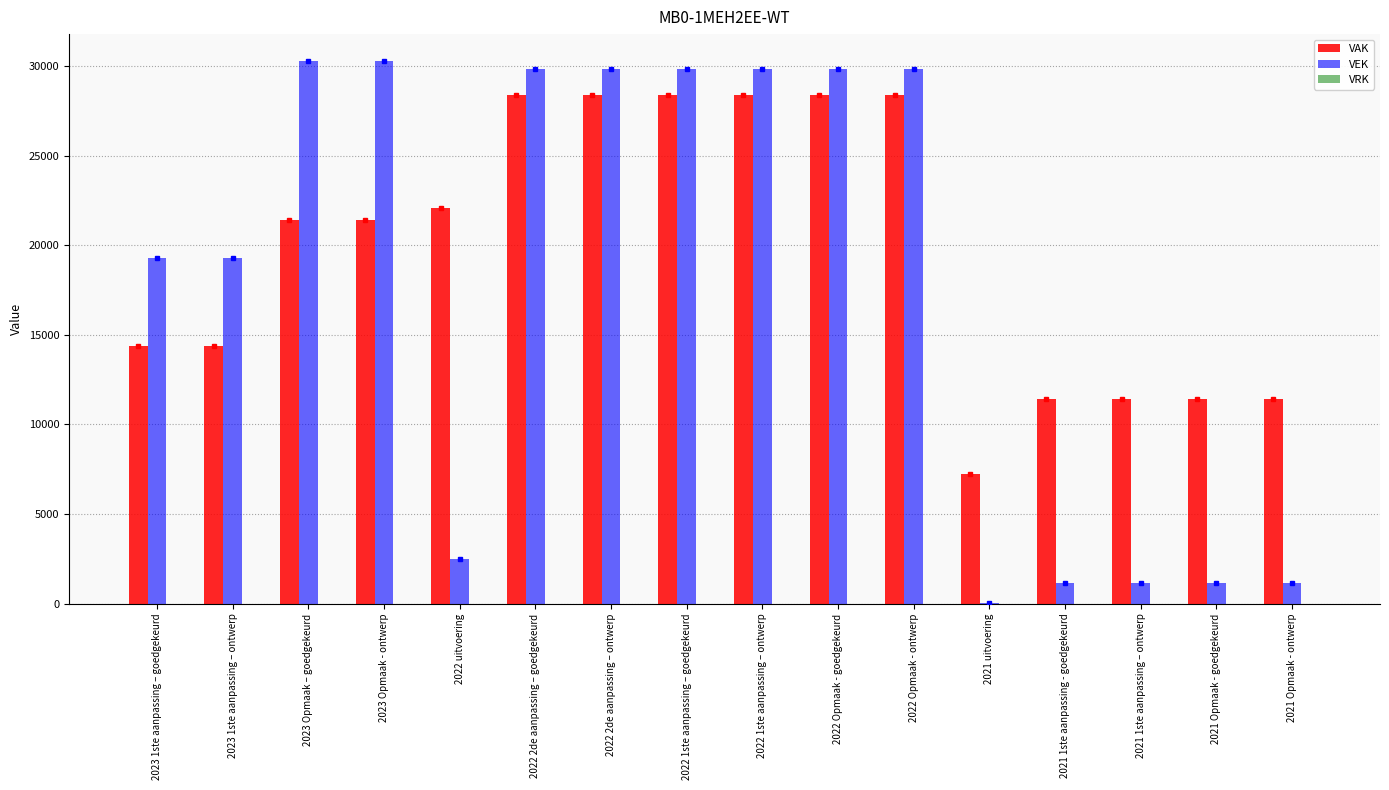

What is the sum of all VEK values?

285082